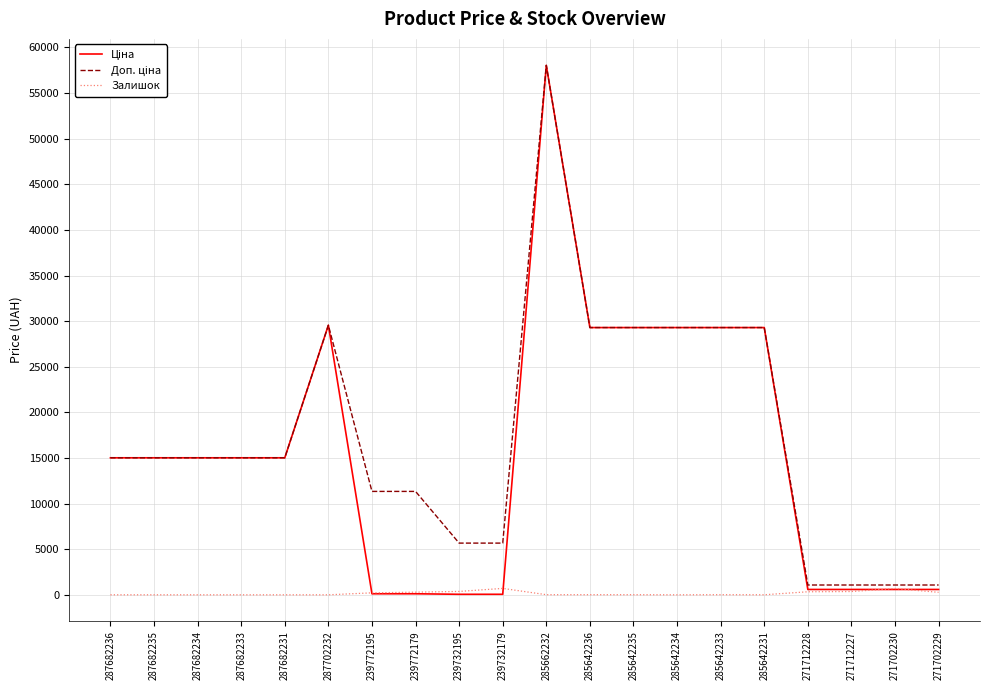

What is the difference between the highest and lowest values at 287702232?

29548.9